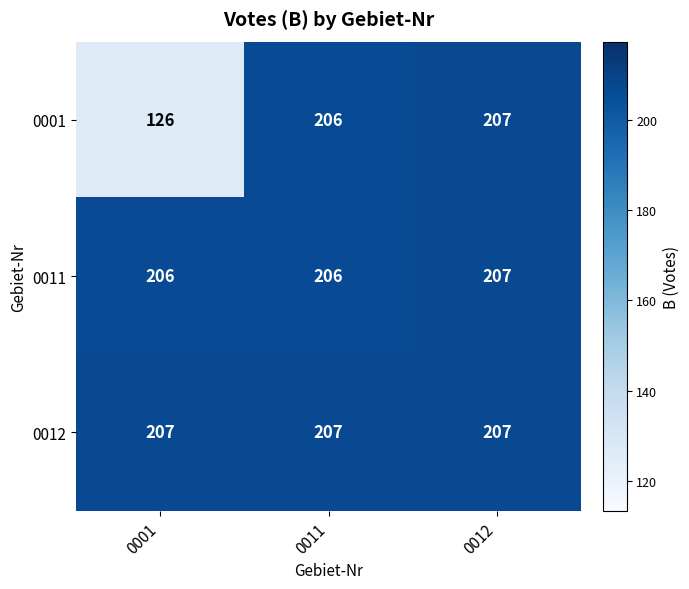

What is the approximate value of 0001 at 0001?

126